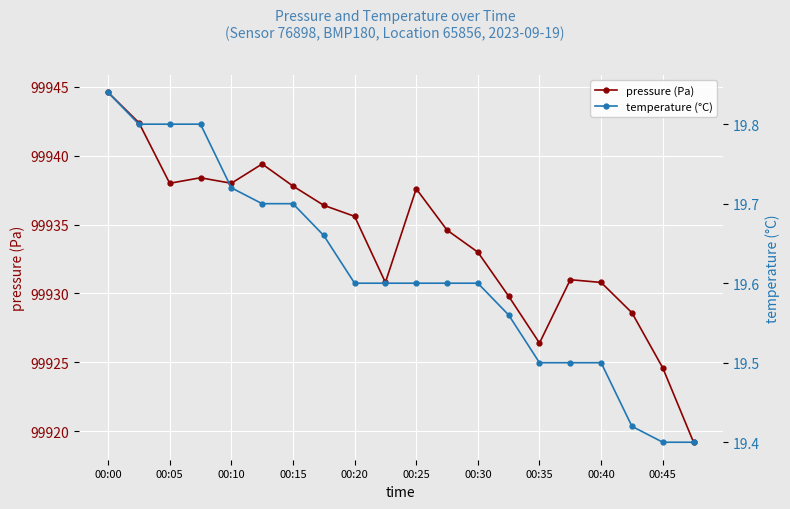

What value does the pressure (Pa) series have at 19?

99919.2